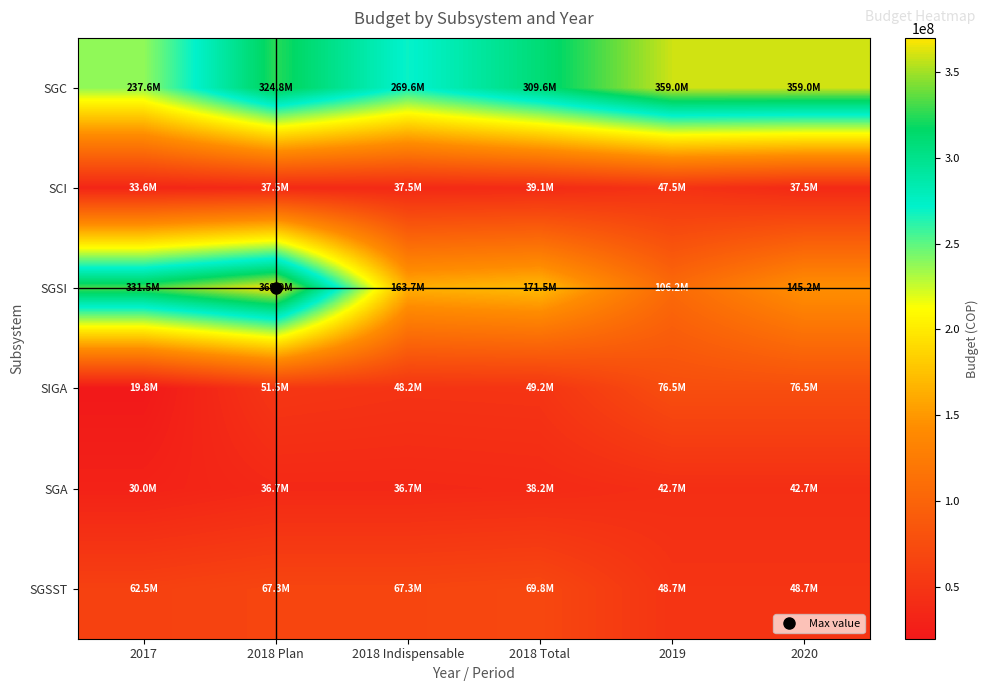

At which category is the sum across all series the highest?

2018 Plan